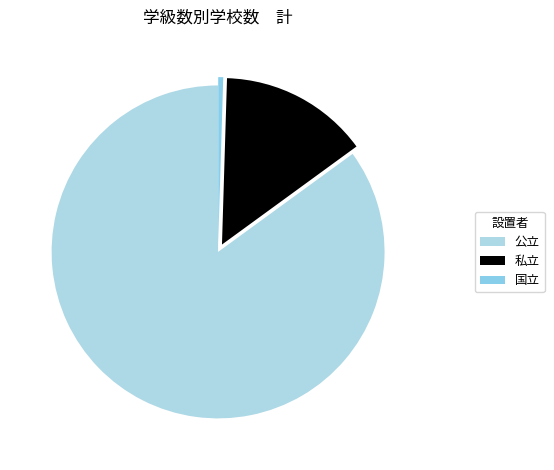

Is it true that 私立 is 5% of the pie?

False